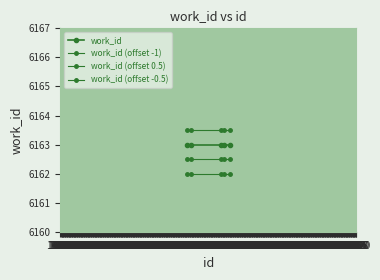

How many lines are shown in the chart?

4